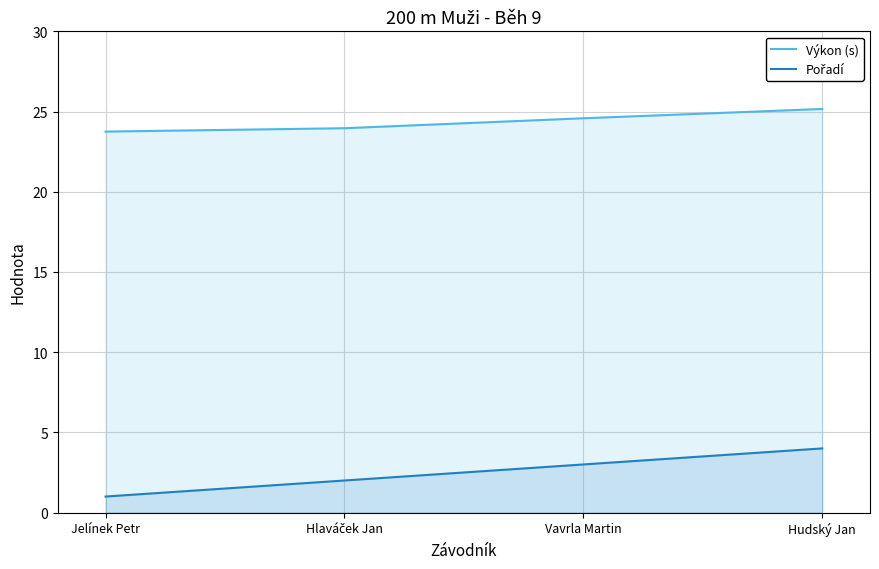

What is the difference between the Výkon (s) values at Vavrla Martin and Jelínek Petr?

0.8